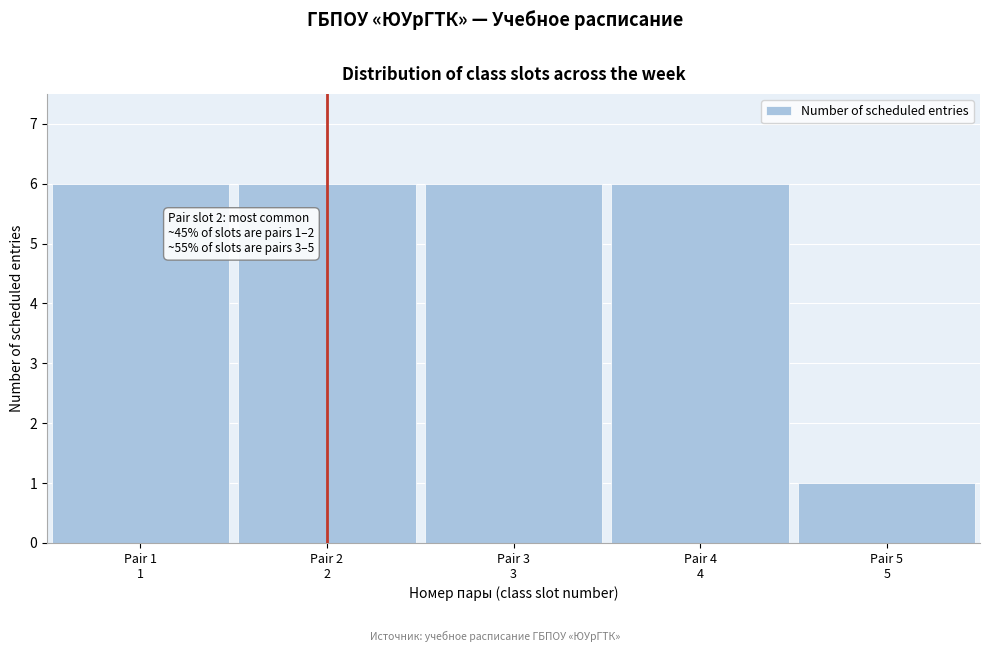

Reading left to right, what are all the values shown in this chart?

6	6	6	6	1